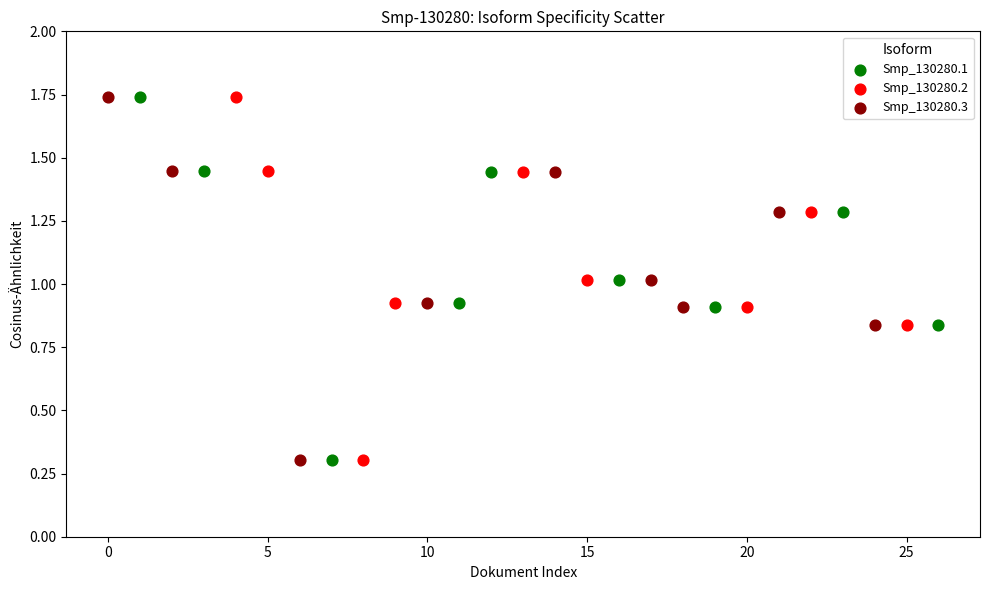

What are all the series names shown in the legend?

Smp_130280.1, Smp_130280.2, Smp_130280.3